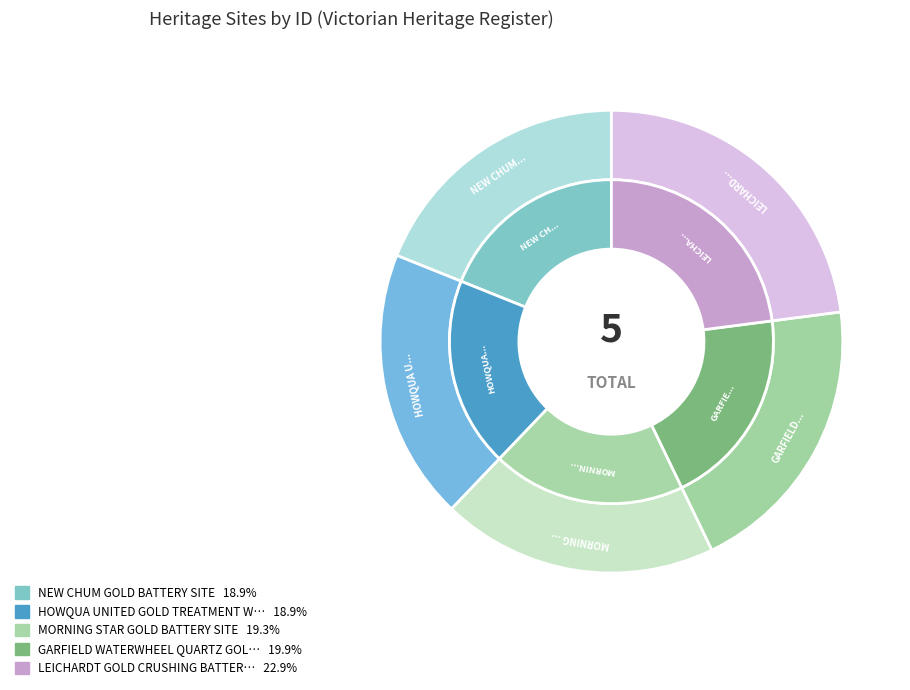

Which slice is the largest?

LEICHARDT GOLD CRUSHING BATTERY